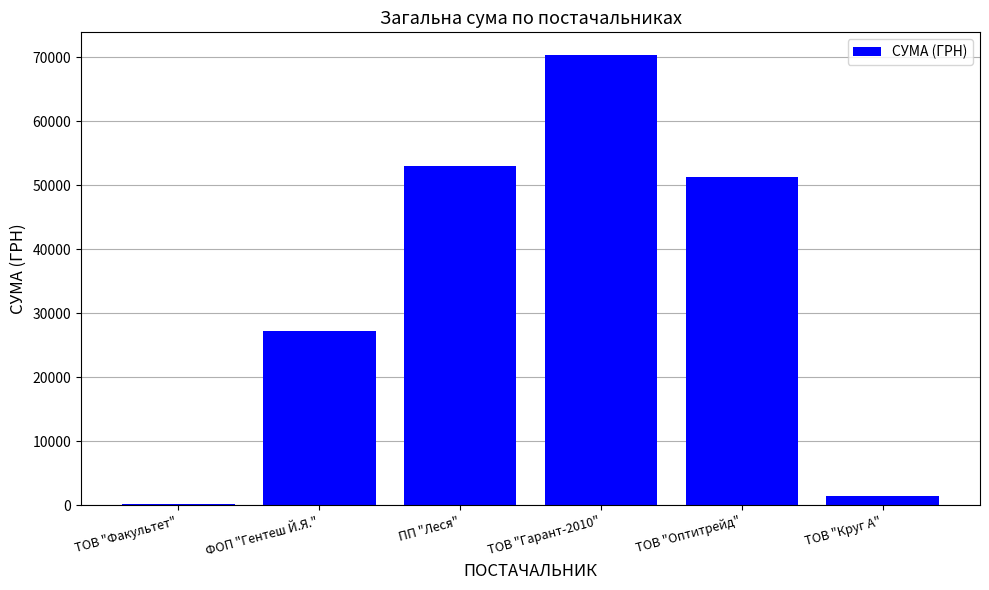

Where does the data first go above 51204?

ПП "Леся"